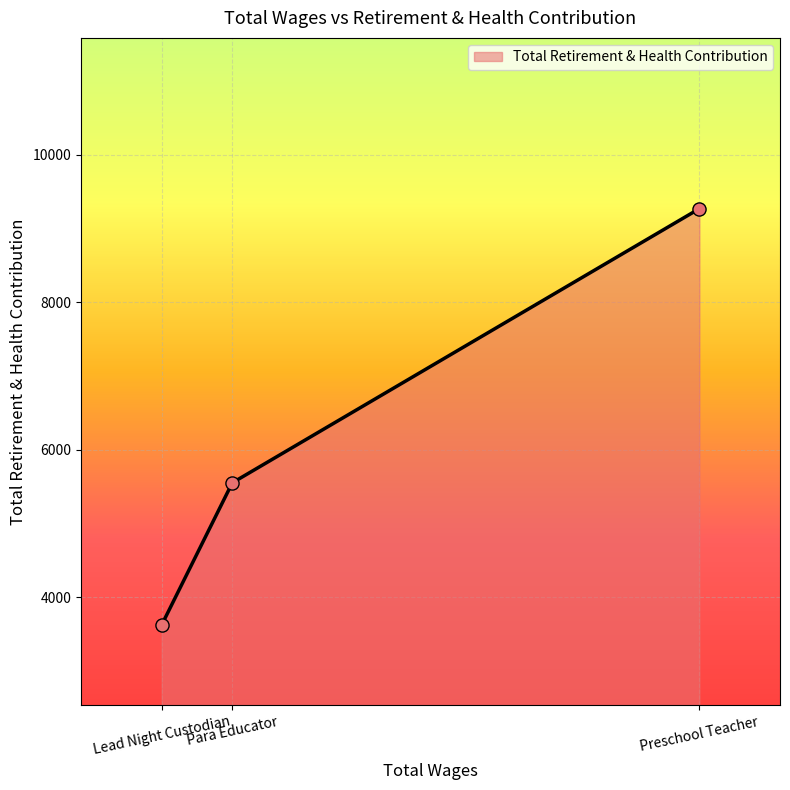

What is the minimum value shown in the chart?

3621